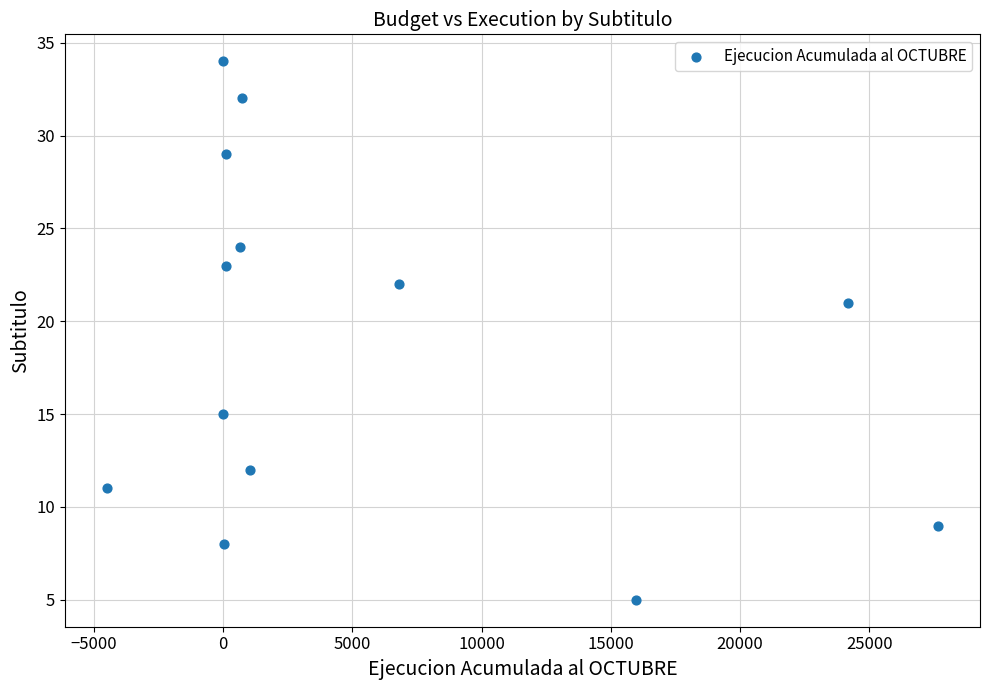

What Y value in the scatter plot is closest to 19?

21